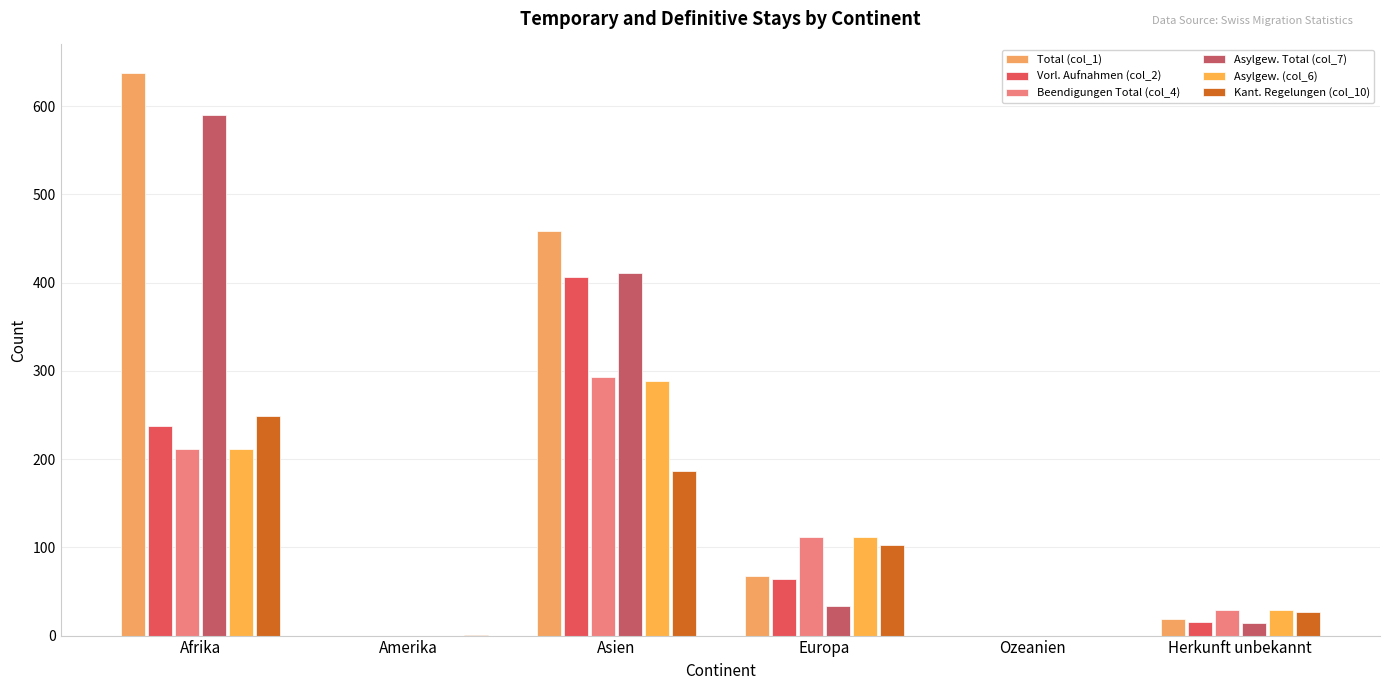

At which category is the sum across all series the highest?

Afrika